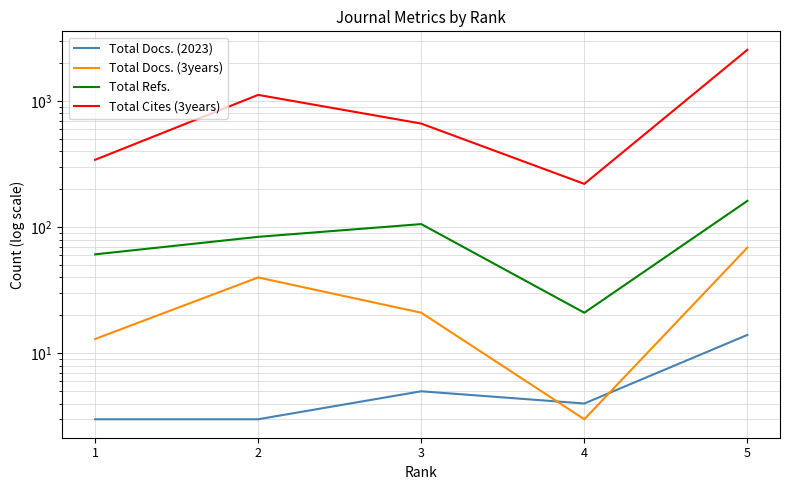

How many data points in Total Docs. (3years) are above 21?

2